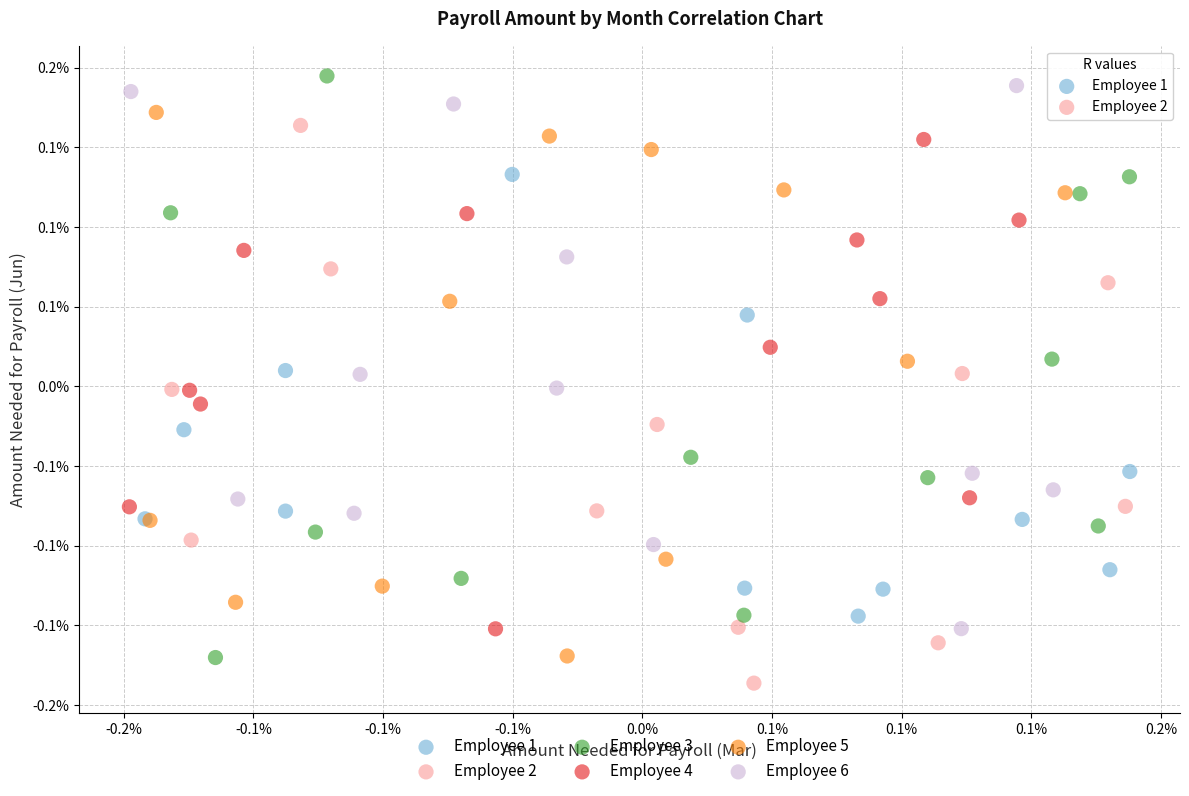

What are all the series names shown in the legend?

Employee 1, Employee 2, Employee 3, Employee 4, Employee 5, Employee 6